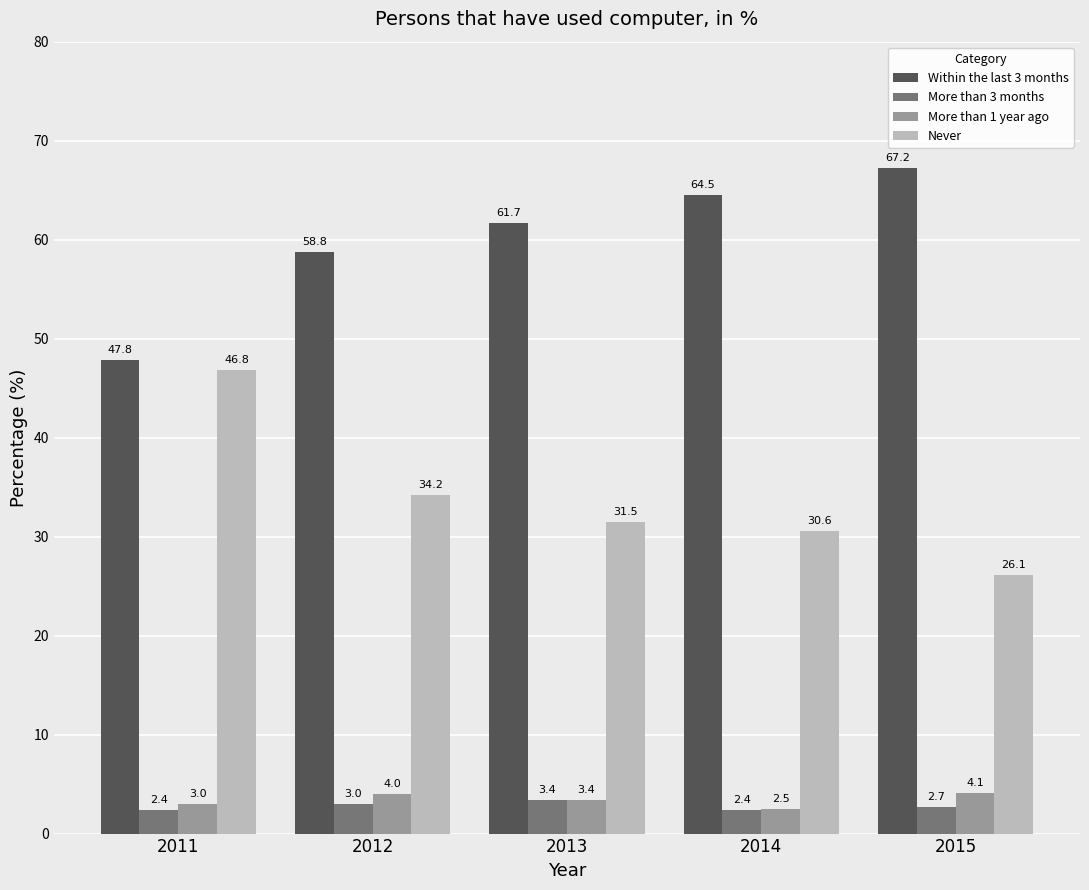

The value of Never at 2013 is 31.5. True or false?

True